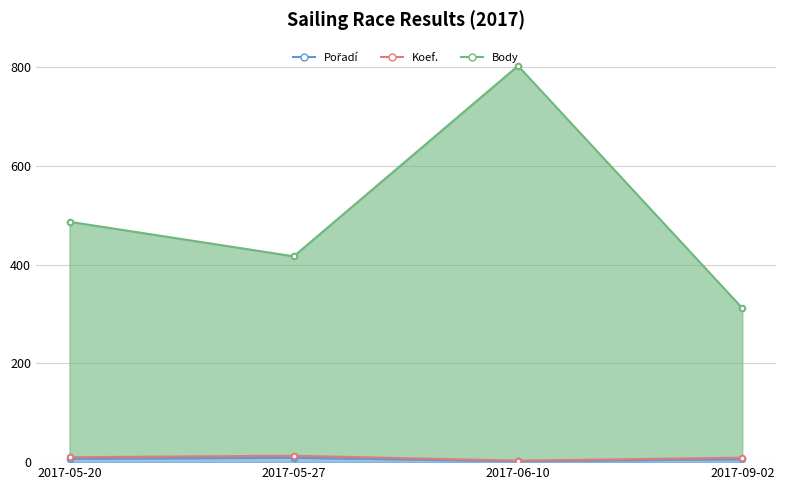

Reading right to left, transcribe all the data shown in this chart.

Pořadí: 2017-09-02=6	2017-06-10=2	2017-05-27=9	2017-05-20=7
Koef.: 2017-09-02=9	2017-06-10=3	2017-05-27=13	2017-05-20=10
Body: 2017-09-02=312	2017-06-10=803	2017-05-27=417	2017-05-20=487